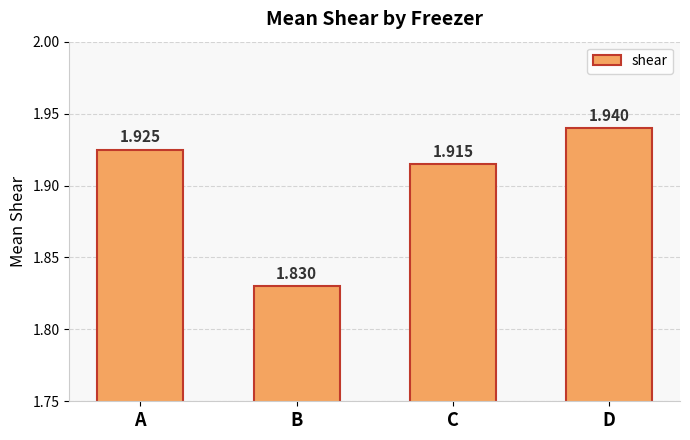

True or false: the data shows 2.7 at A.

False